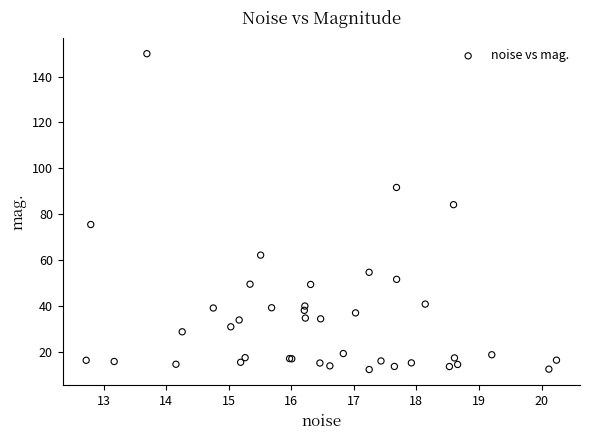

What Y value in the scatter plot is closest to 81?

84.2